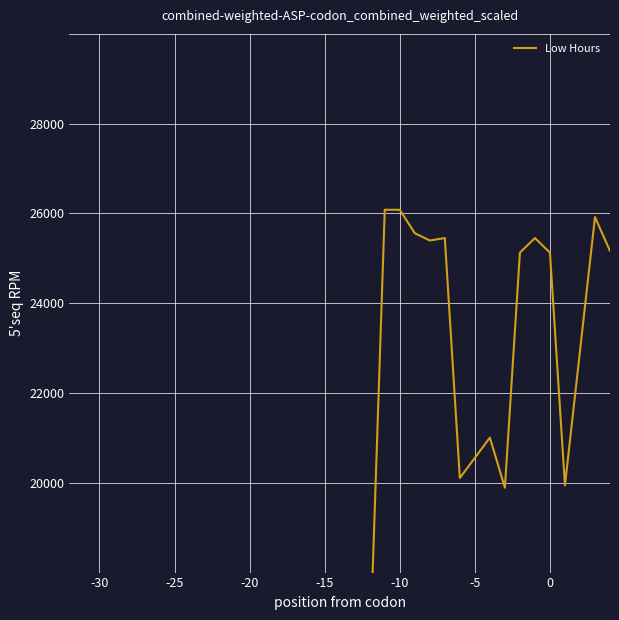

Reading left to right, transcribe all the data shown in this chart.

16056	26082	26082	25560	25398	25452	20106	21006	19890	25128	25452	25128	19944	25920	25164	25470	26442	25290	20232	16776	26136	25182	24948